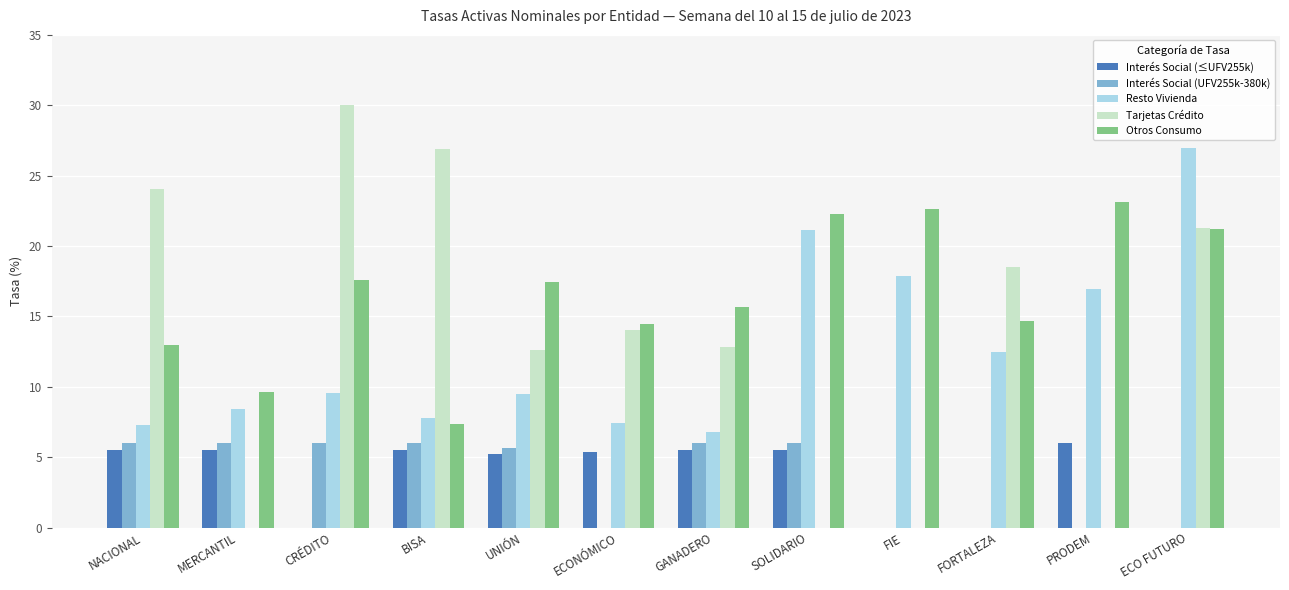

Where is Tarjetas Crédito nearest to the value 15?

ECONÓMICO